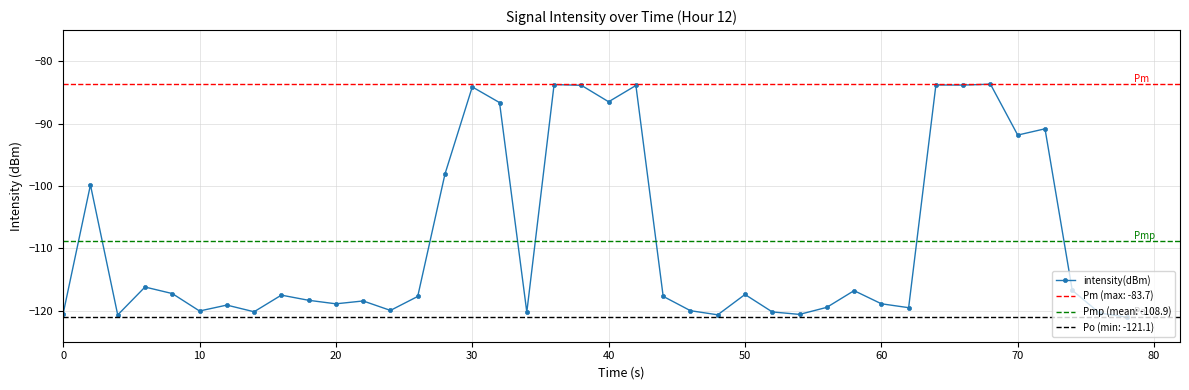

What is the difference between the maximum and second lowest values?

37.0